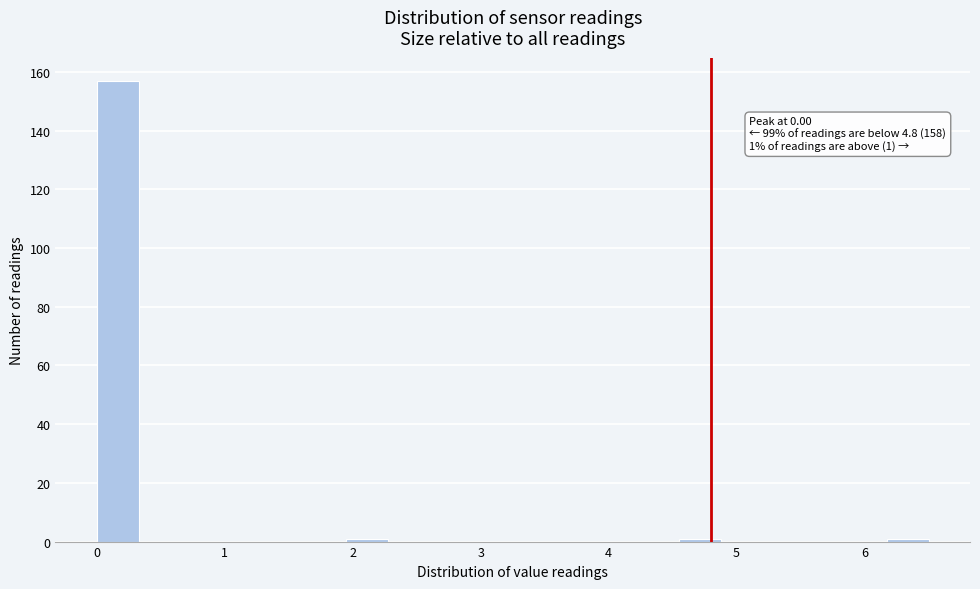

Read against the x-axis, roughly where is the centre of the tallest bar?

0.2